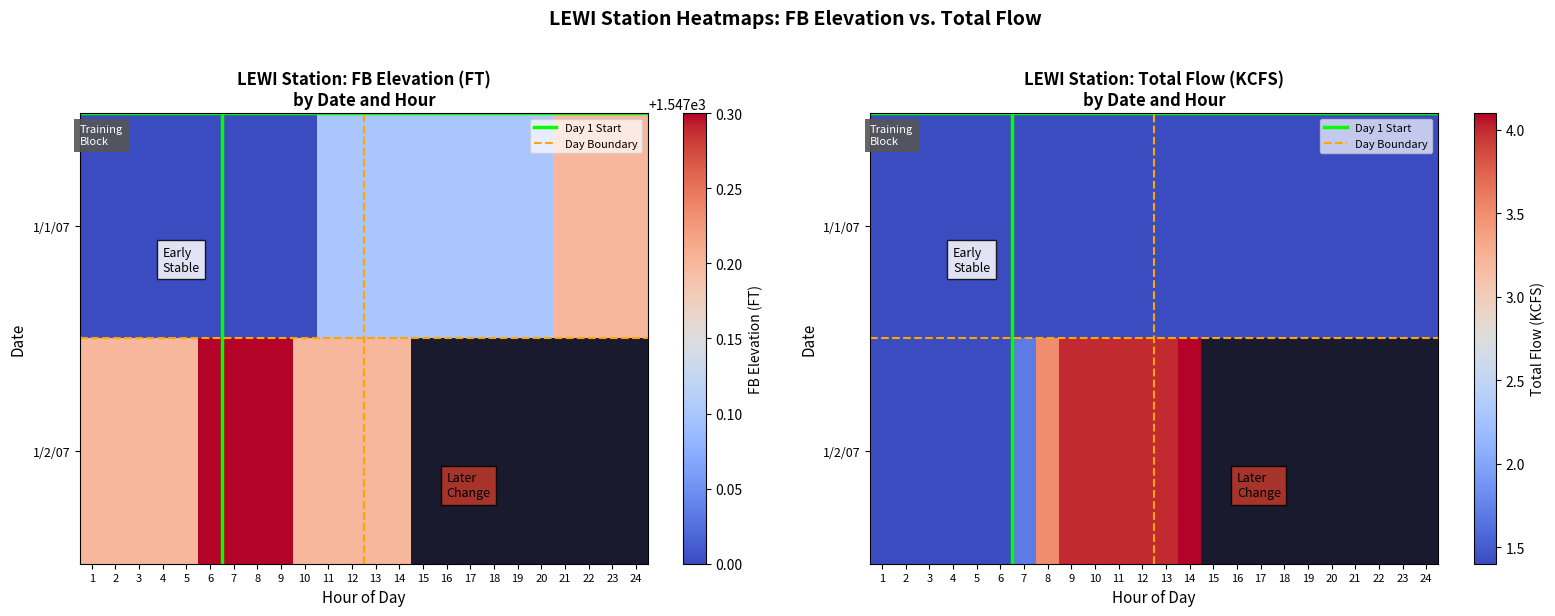

What is the sum of all TOTAL FLOW values?

71.3